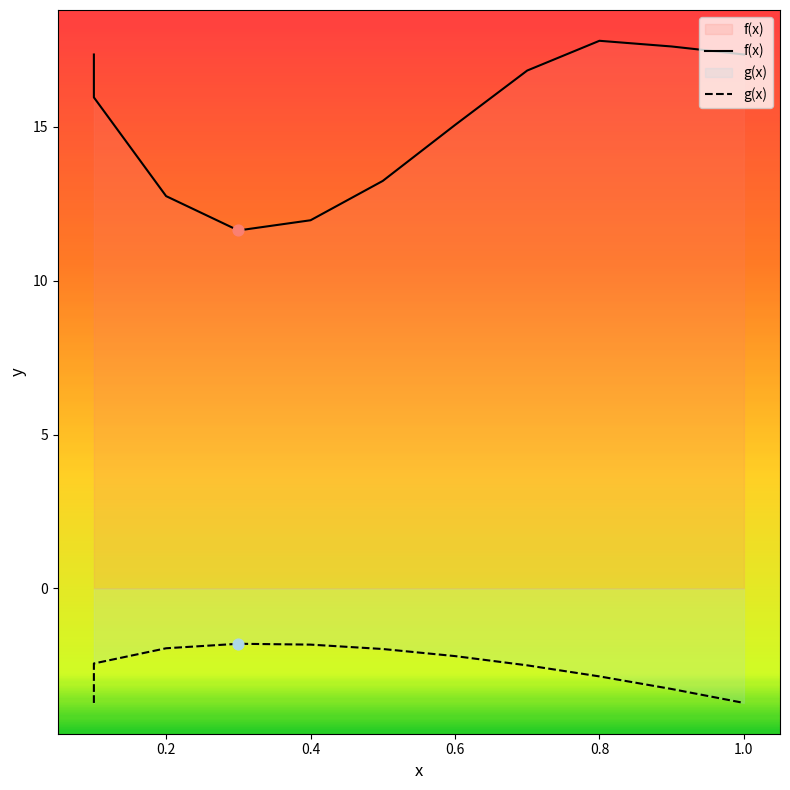

Which series contains the lowest Y value?

g(x)